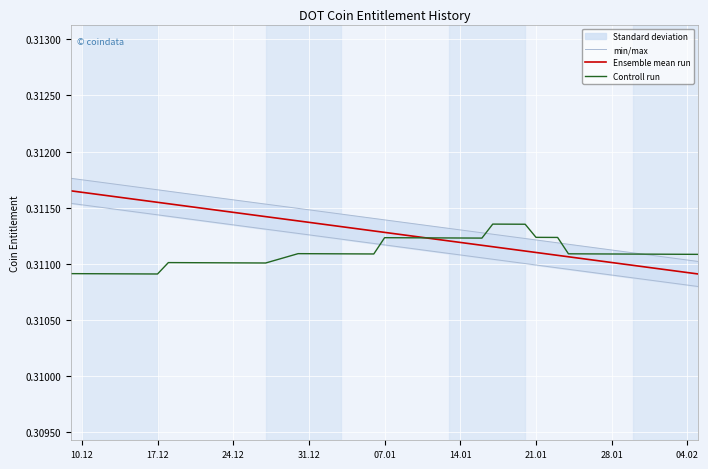

What is the highest value of the Ensemble mean run series?

0.3